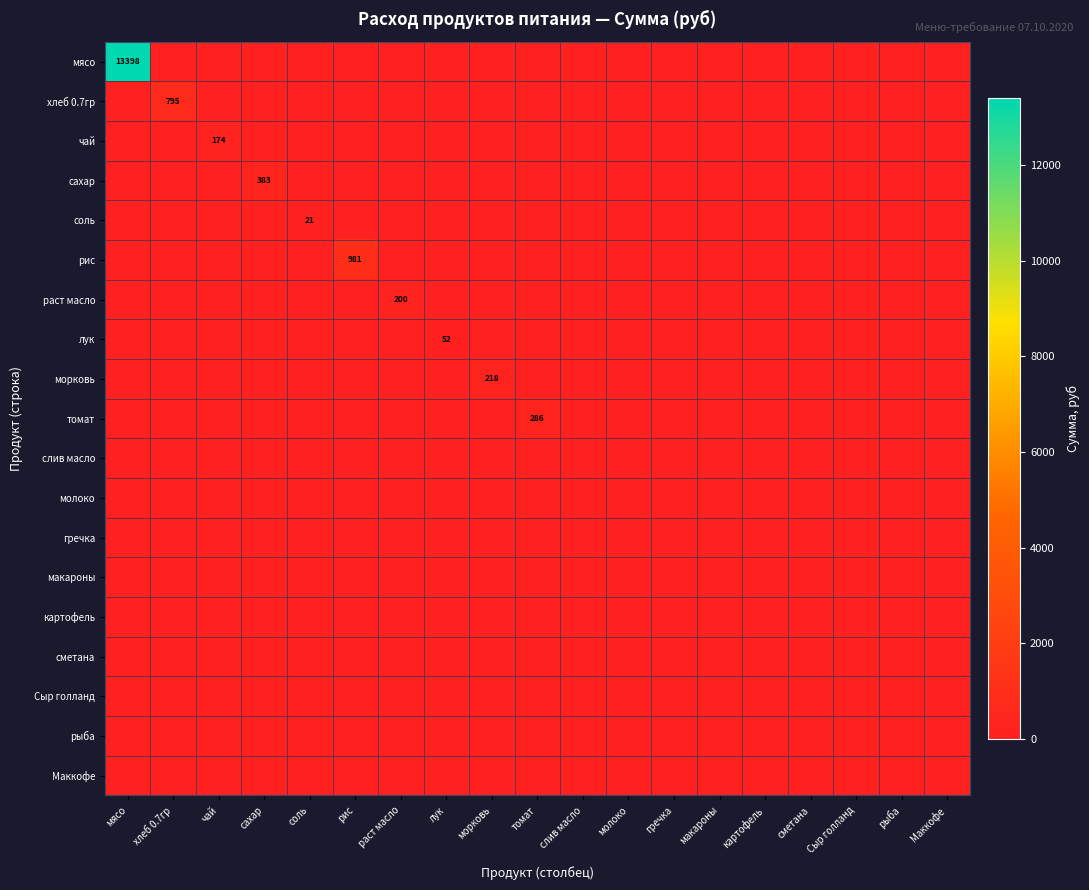

Which has a higher value, соль or морковь?

соль